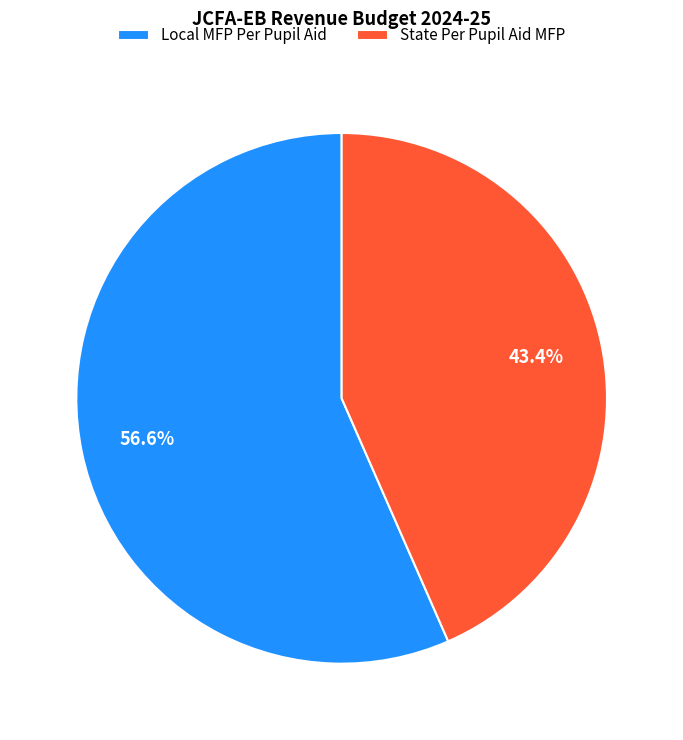

Is it true that State Per Pupil Aid MFP is 57% of the pie?

False